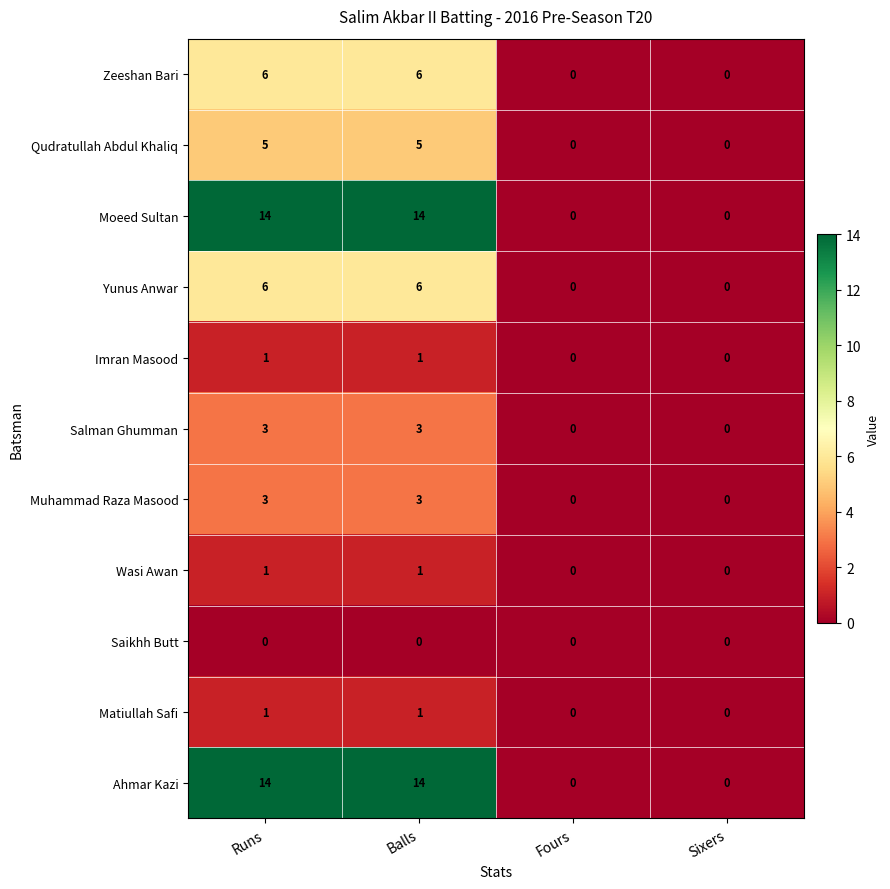

What is the difference between the highest and lowest values at Balls?

14